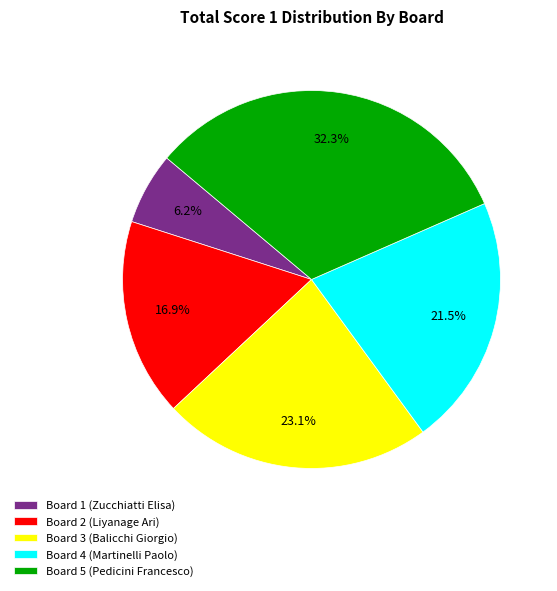

Which category has the biggest portion of the pie?

Board 5 (Pedicini Francesco)